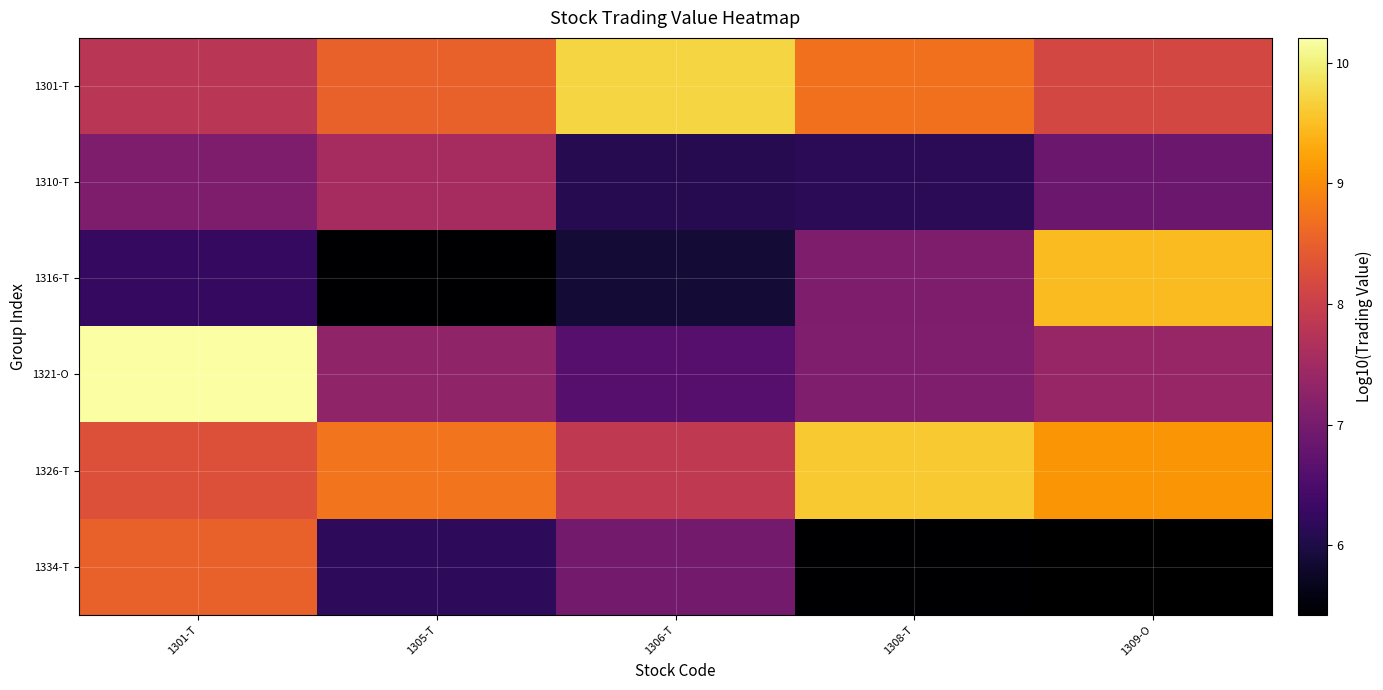

What is the sum of all 1310-T values?

33.8